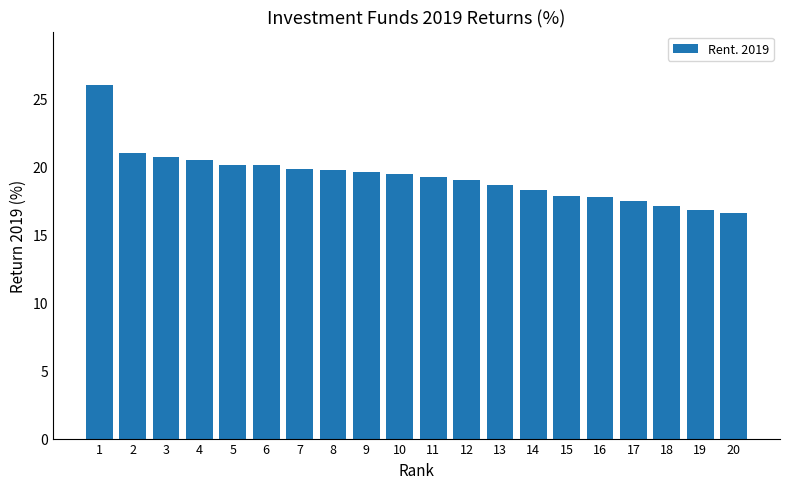

Between 2 and 19, which is larger?

2